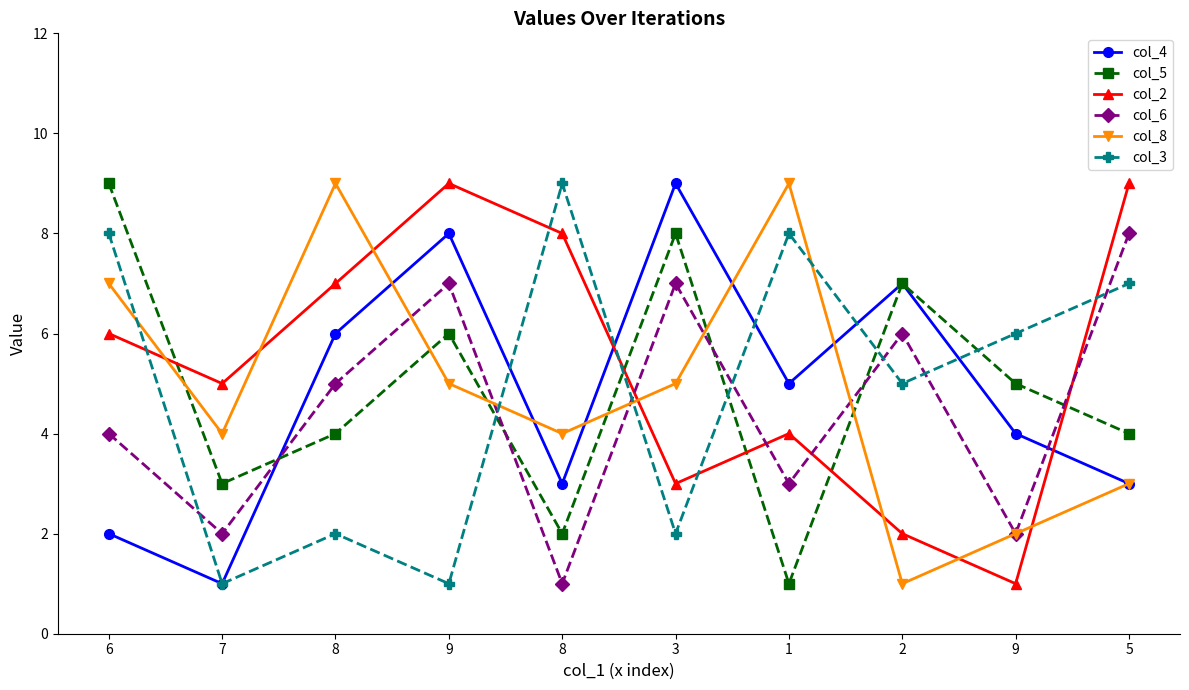

What value does the col_3 series have at 1?

8